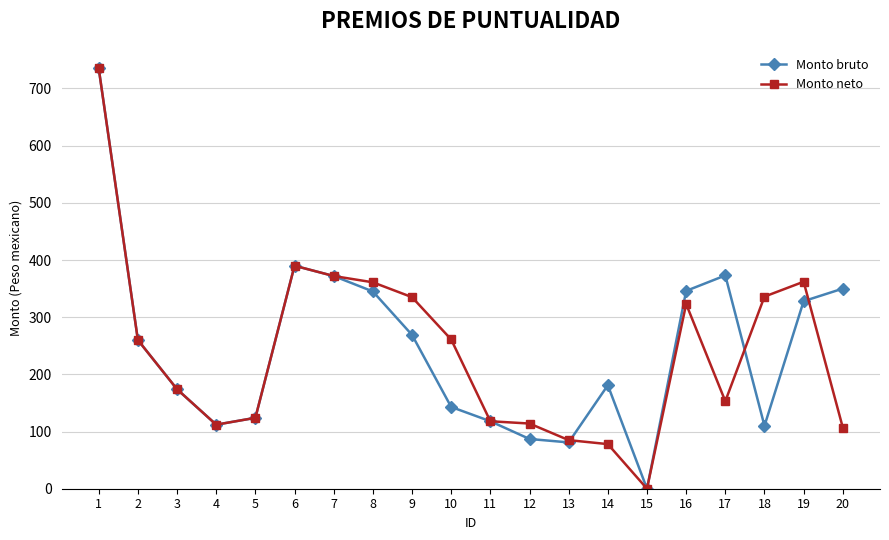

What is the value of the Monto neto point at the 13th from the left?

85